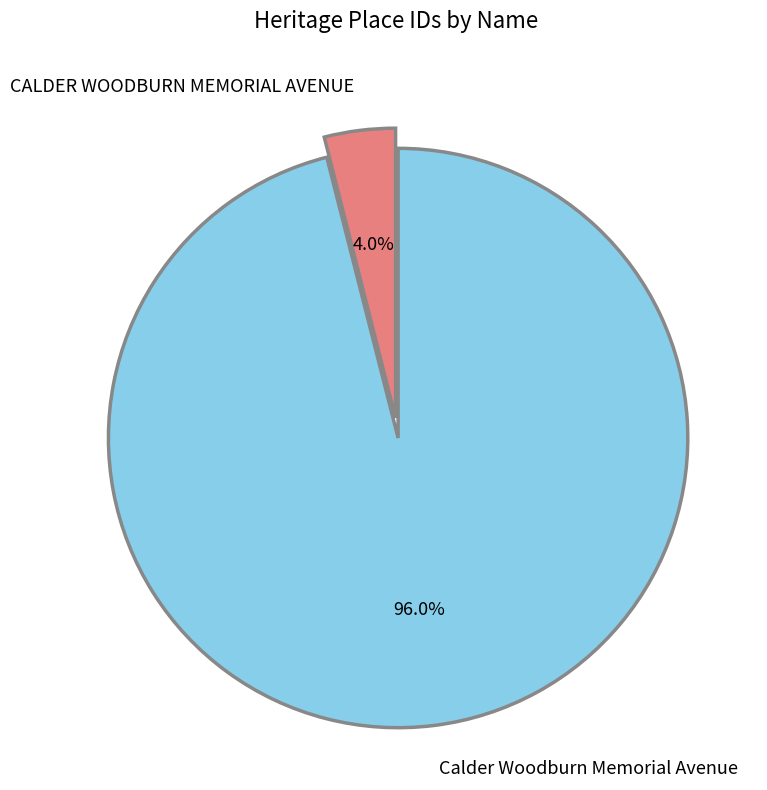

Which slice is the smallest?

CALDER WOODBURN MEMORIAL AVENUE